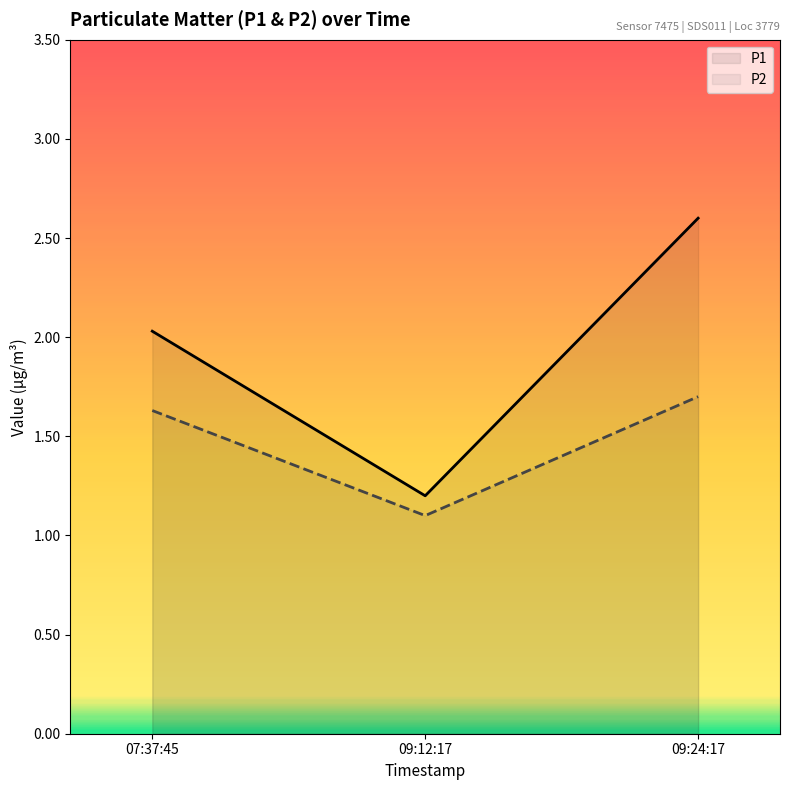

Is the value of P1 at 09:24:17 greater than the value of P2 at 09:24:17?

Yes